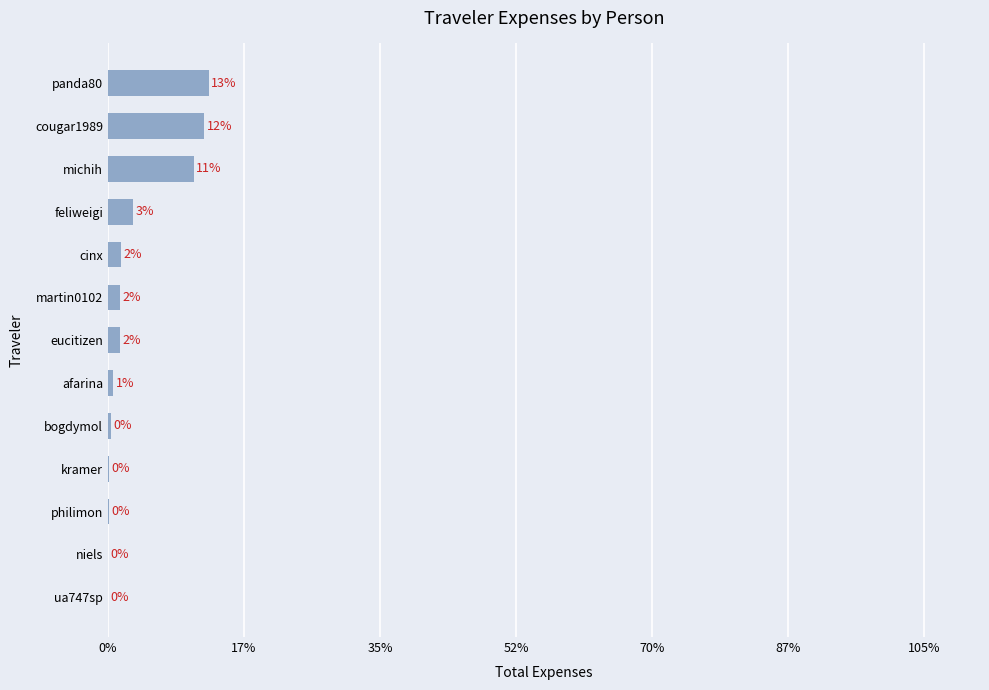

Are the bars horizontal?

Yes